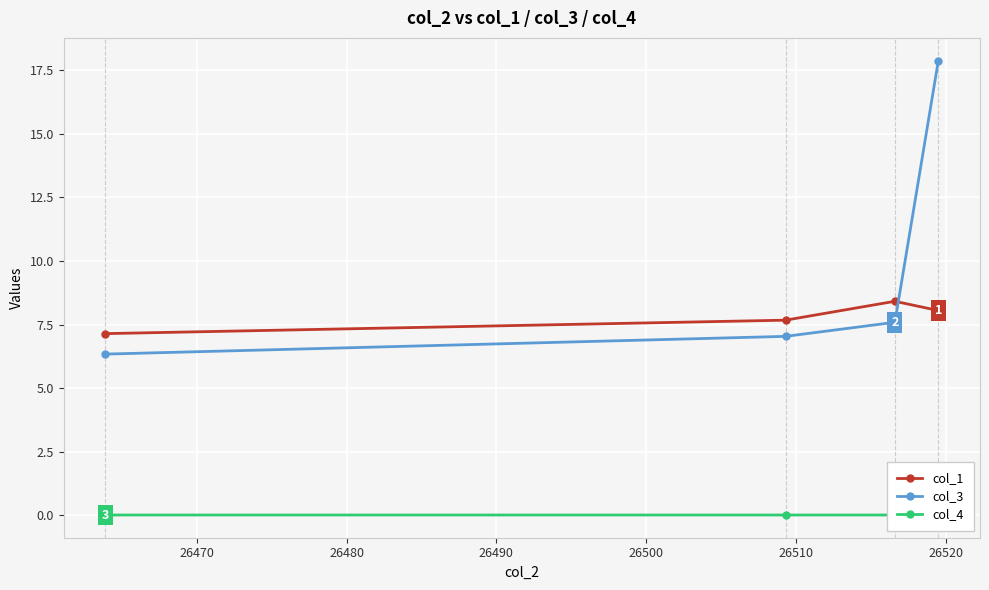

What is the lowest value of the col_3 series?

6.3